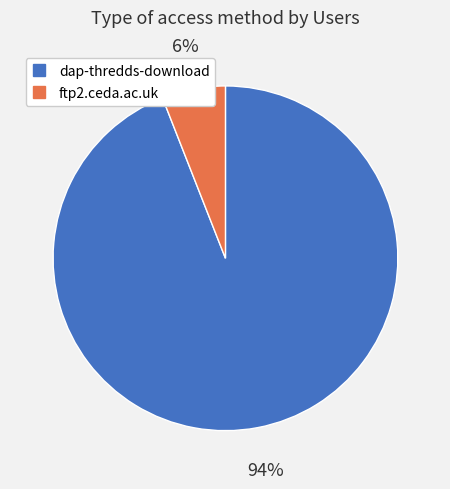

Do ftp2.ceda.ac.uk and dap-thredds-download together represent more than half of the pie?

Yes